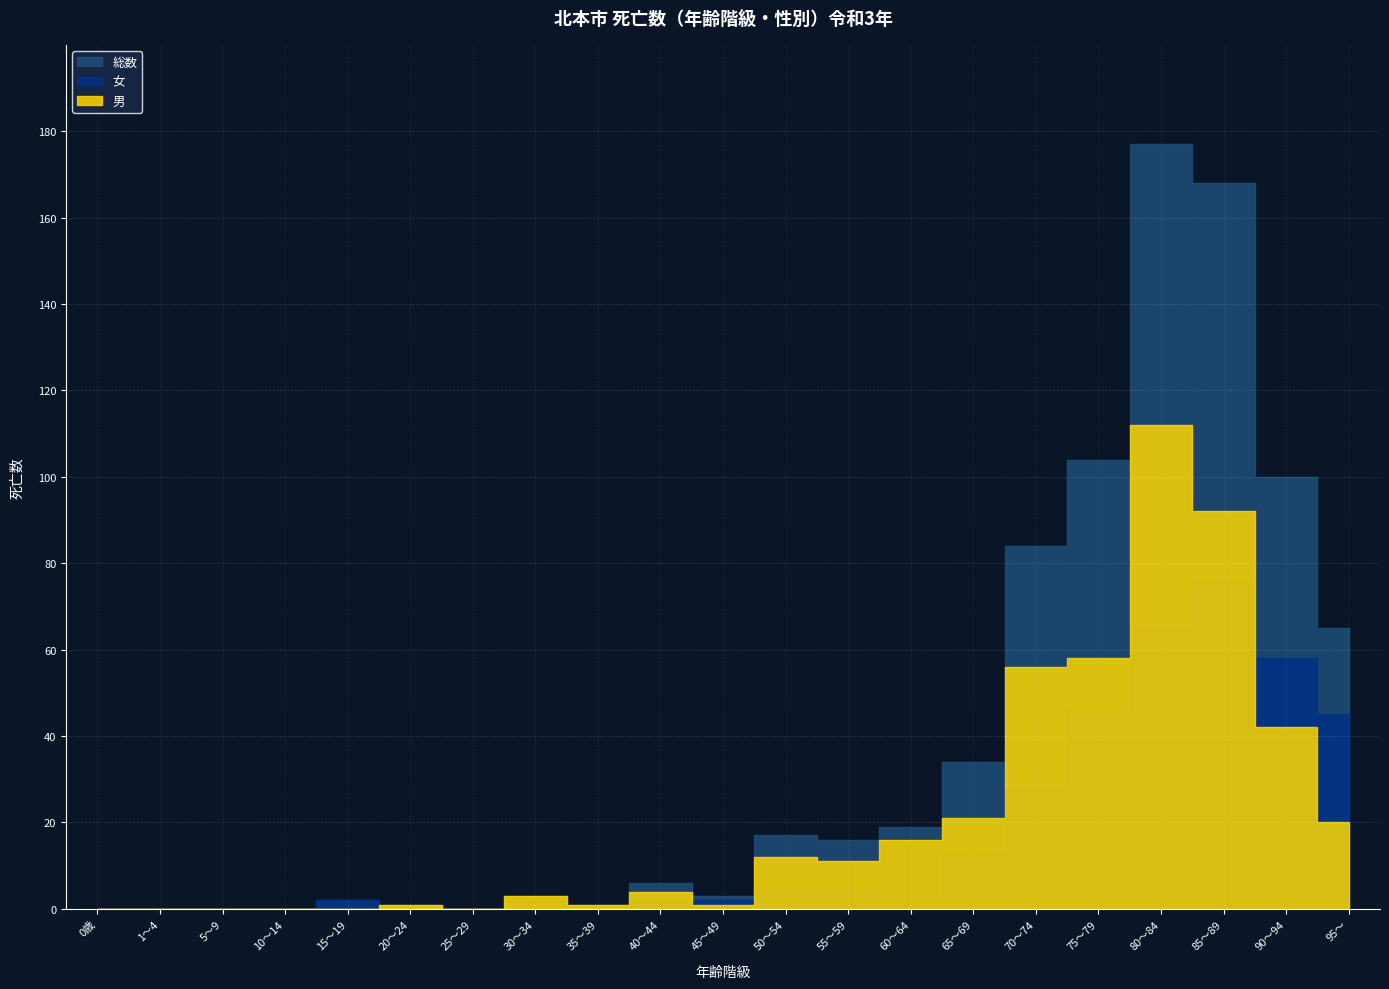

True or false: 男 has more than 2 interior local peaks.

True